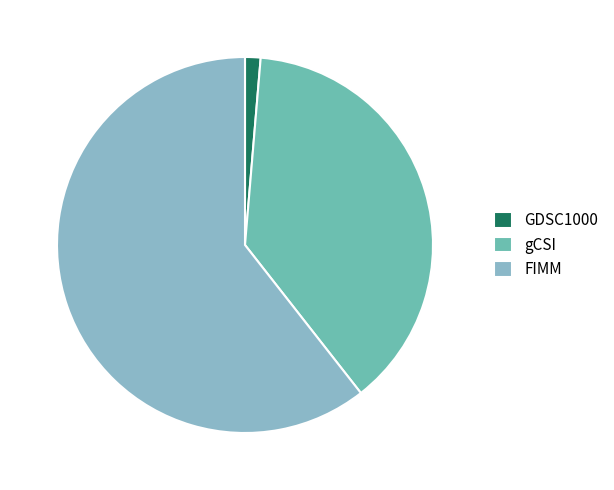

To the nearest percent, what is the combined percentage of gCSI and GDSC1000?

39%